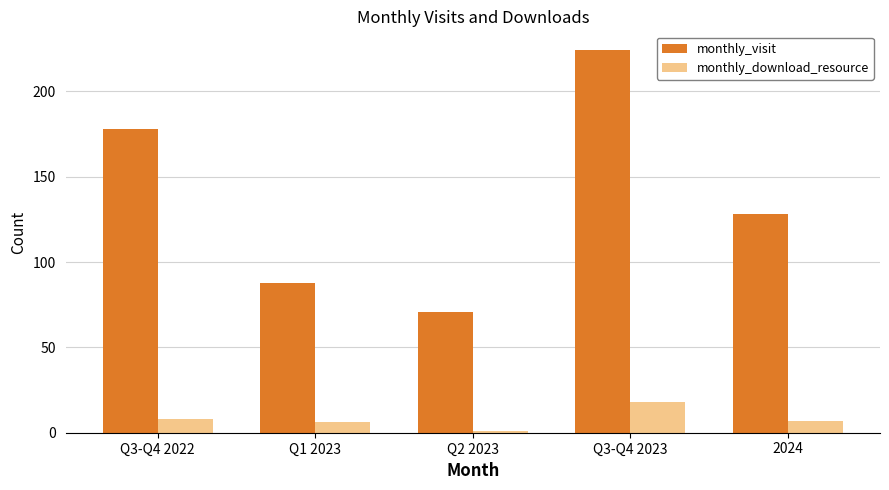

Which series has the widest spread of values?

monthly_visit